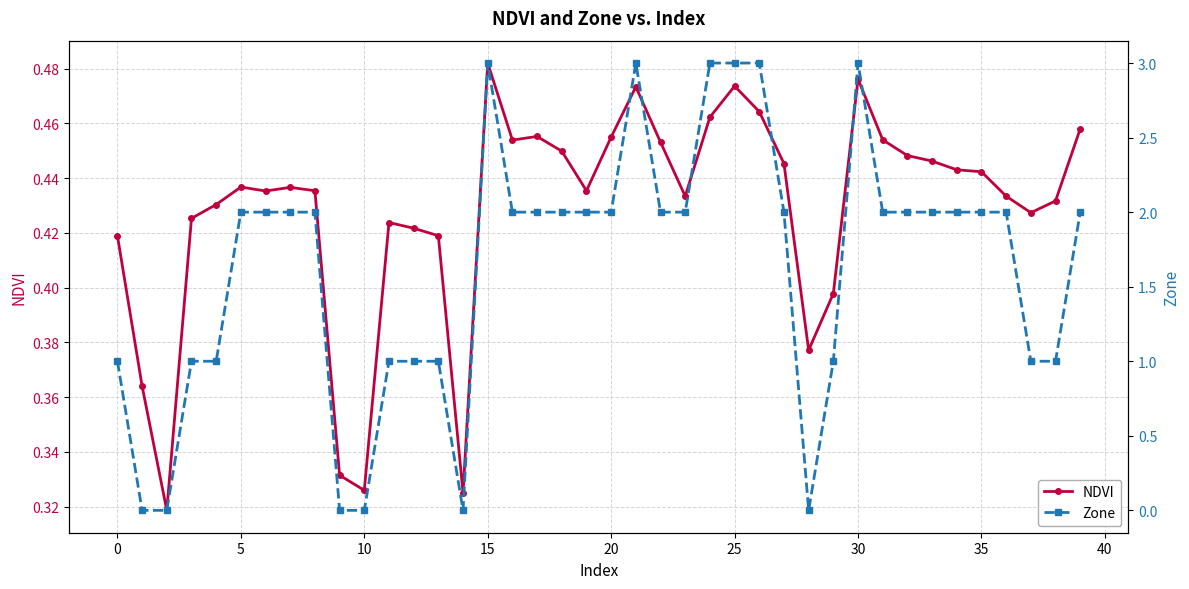

What is the total value across all series at 18?

2.4